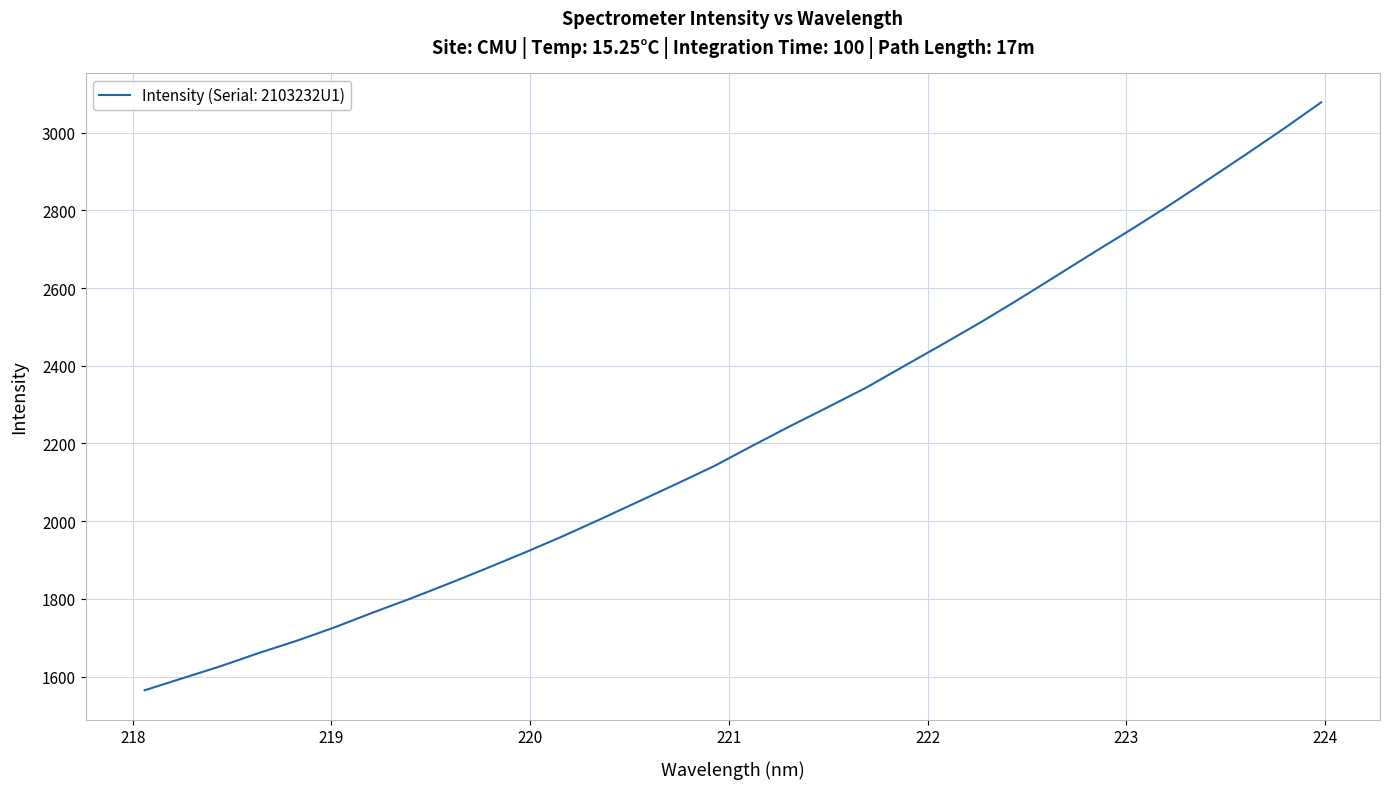

What is the difference between the maximum and minimum values?

1513.3